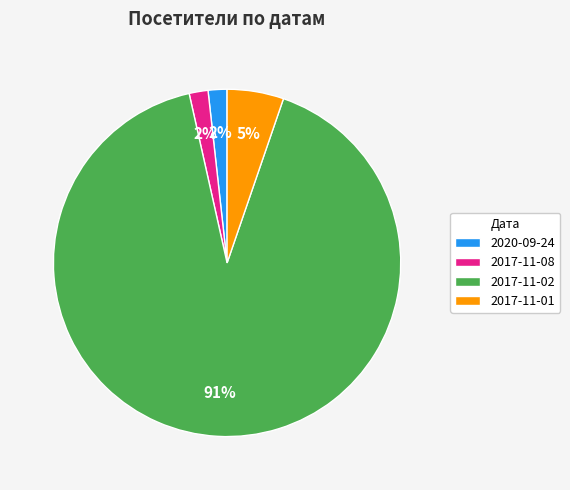

What is the majority slice?

2017-11-02